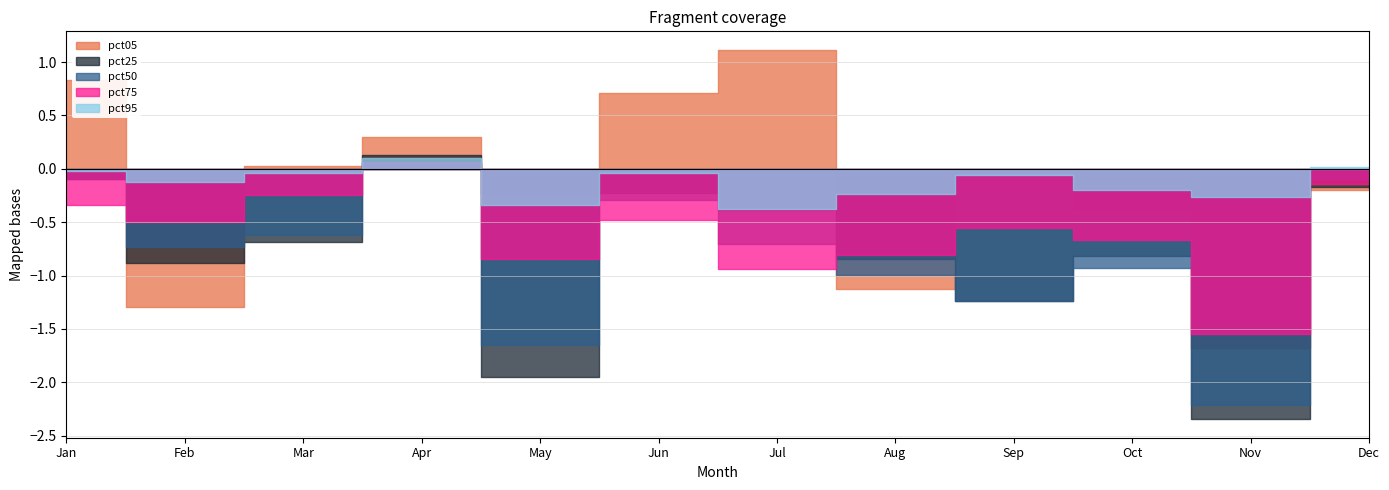

Reading left to right, extract all data points from this chart.

pct05: Jan=0.8	Feb=-1.3	Mar=0.0	Apr=0.3	May=-0.2	Jun=0.7	Jul=1.1	Aug=-1.1	Sep=-0.0	Oct=-0.4	Nov=-1.7	Dec=-0.2
pct25: Jan=-0.1	Feb=-0.9	Mar=-0.7	Apr=0.1	May=-1.9	Jun=-0.2	Jul=-0.4	Aug=-0.8	Sep=-1.2	Oct=-0.8	Nov=-2.3	Dec=-0.2
pct50: Jan=-0.1	Feb=-0.7	Mar=-0.6	Apr=0.1	May=-1.7	Jun=-0.3	Jul=-0.7	Aug=-1.0	Sep=-1.2	Oct=-0.9	Nov=-2.2	Dec=-0.1
pct75: Jan=-0.3	Feb=-0.5	Mar=-0.2	Apr=0.1	May=-0.8	Jun=-0.5	Jul=-0.9	Aug=-0.8	Sep=-0.6	Oct=-0.7	Nov=-1.5	Dec=-0.1
pct95: Jan=-0.0	Feb=-0.1	Mar=-0.0	Apr=0.1	May=-0.3	Jun=-0.0	Jul=-0.4	Aug=-0.2	Sep=-0.1	Oct=-0.2	Nov=-0.3	Dec=0.0